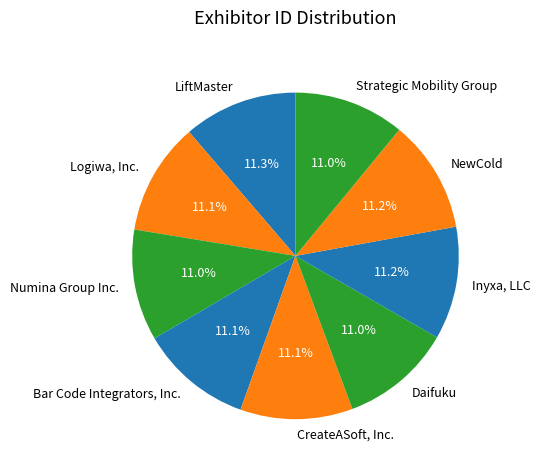

How many segments does this pie chart have?

9